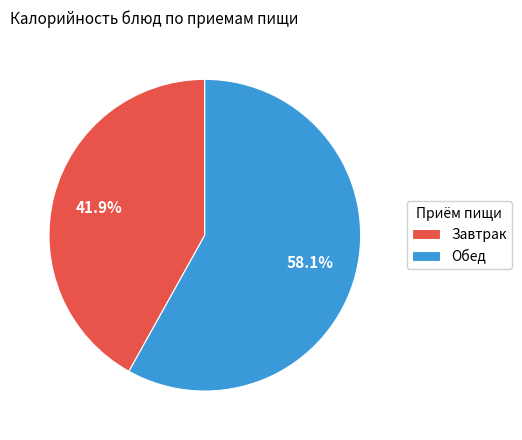

Between Обед and Завтрак, which is larger?

Обед